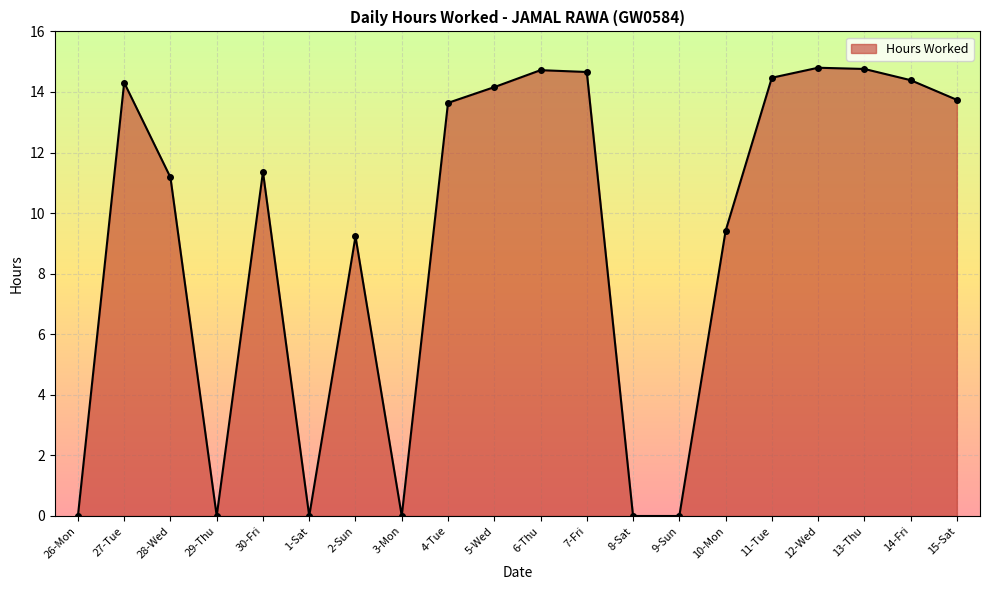

What is the greatest value displayed?

14.8